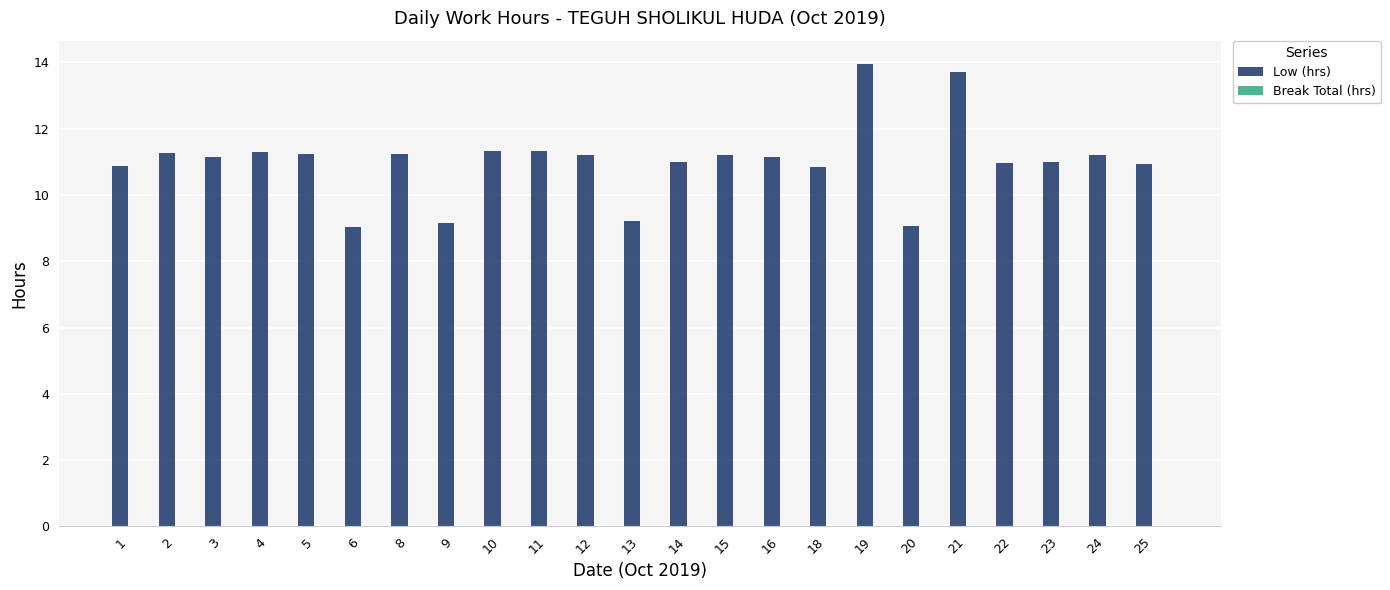

What is the minimum value shown in the chart?

9.0